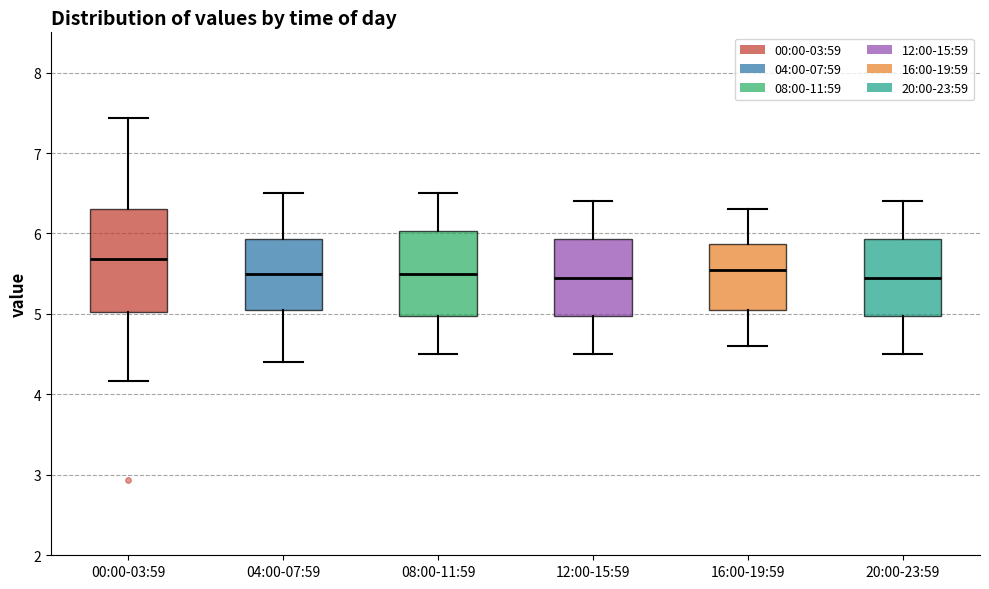

Reading left to right, read every box against the y-axis: the position of its median line, the range the box covers, and the ends of its whiskers. The values are not printed on the chart, so give them approximately, as read against the axis.

00:00-03:59: median 5.7, box 5.0 to 6.3, whiskers 4.2 to 7.4
04:00-07:59: median 5.5, box 5.1 to 5.9, whiskers 4.4 to 6.5
08:00-11:59: median 5.5, box 5.0 to 6.0, whiskers 4.5 to 6.5
12:00-15:59: median 5.5, box 5.0 to 5.9, whiskers 4.5 to 6.4
16:00-19:59: median 5.6, box 5.1 to 5.9, whiskers 4.6 to 6.3
20:00-23:59: median 5.5, box 5.0 to 5.9, whiskers 4.5 to 6.4